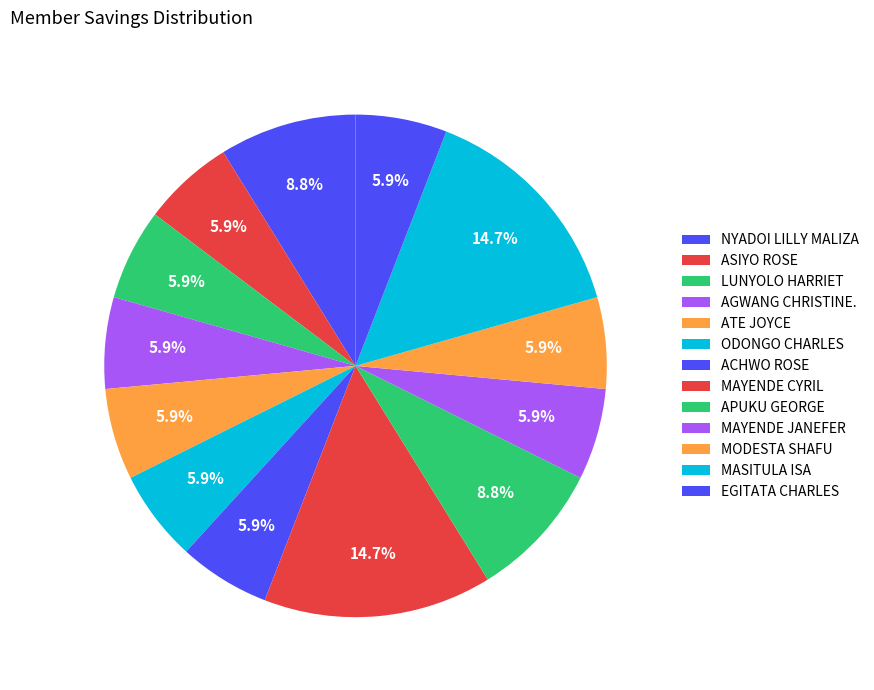

Between MAYENDE CYRIL and EGITATA CHARLES, which is larger?

MAYENDE CYRIL